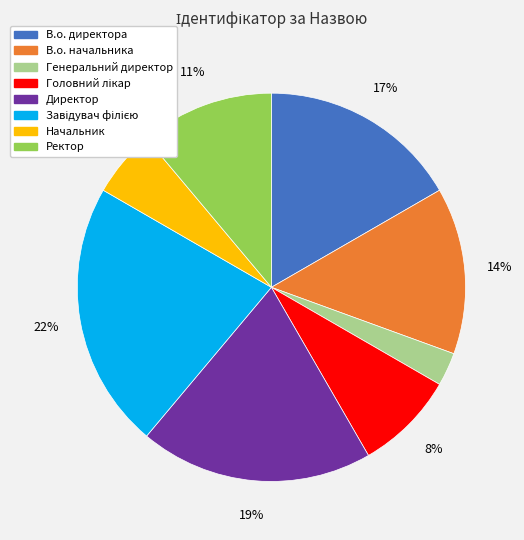

Is Начальник the majority of the pie?

No